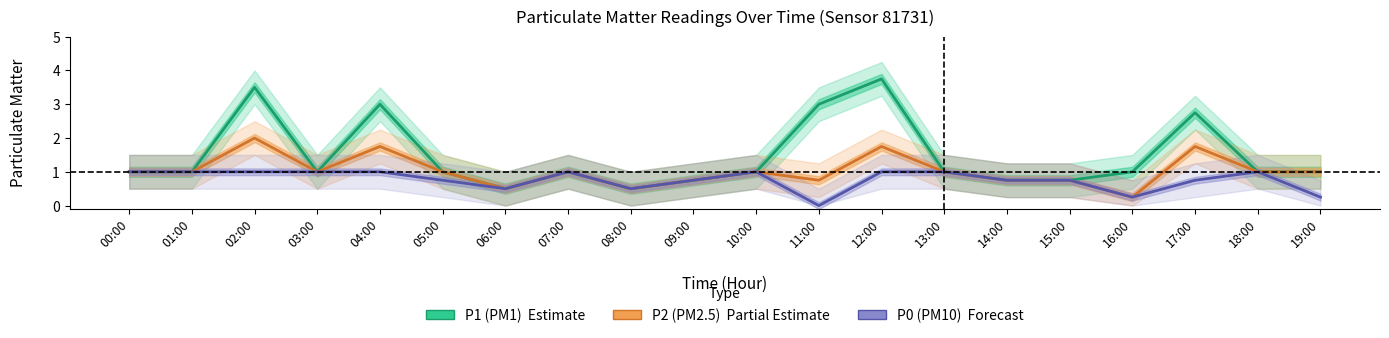

Which has a higher value, 03:00 or 09:00?

03:00